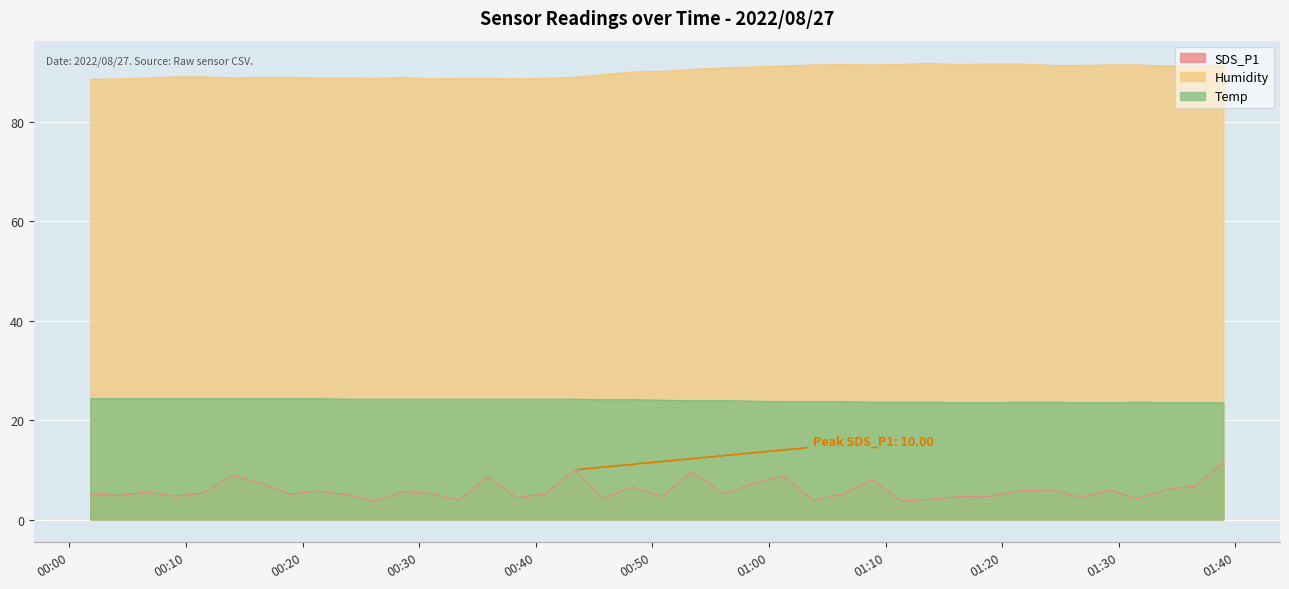

At which category is the sum across all series the highest?

2022/08/27 01:38:58